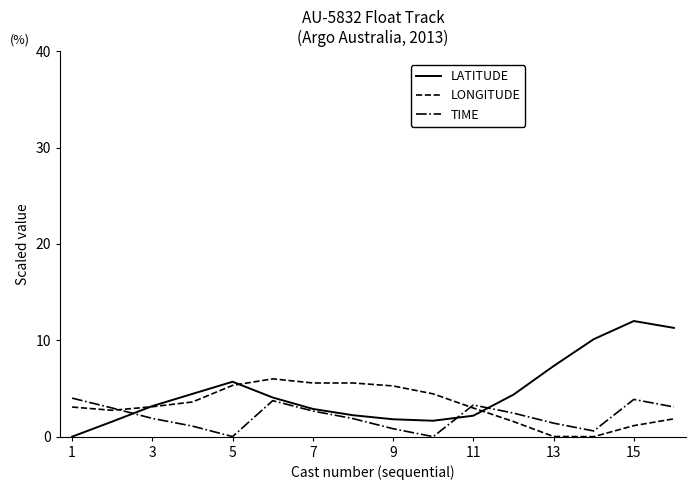

Which series has the widest spread of values?

LATITUDE